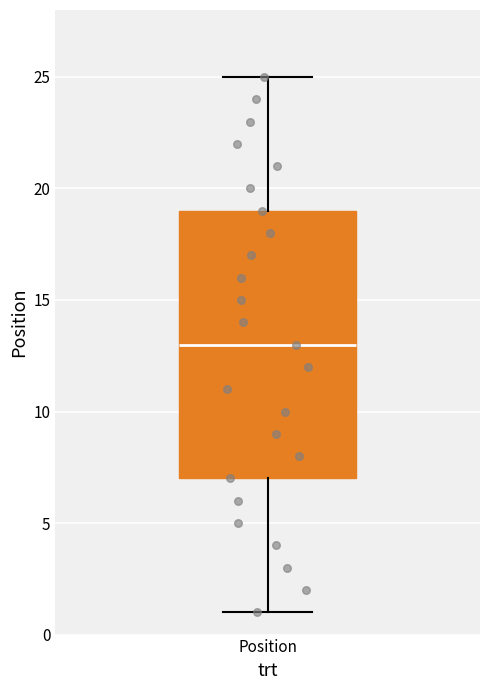

Transcribe this box plot: give where the median line is, the range the box spans, and where the two whiskers end, as read against the y-axis. The values are not printed on the chart, so give them approximately, as read against the axis.

median 13, box 7 to 19, whiskers 1 to 25